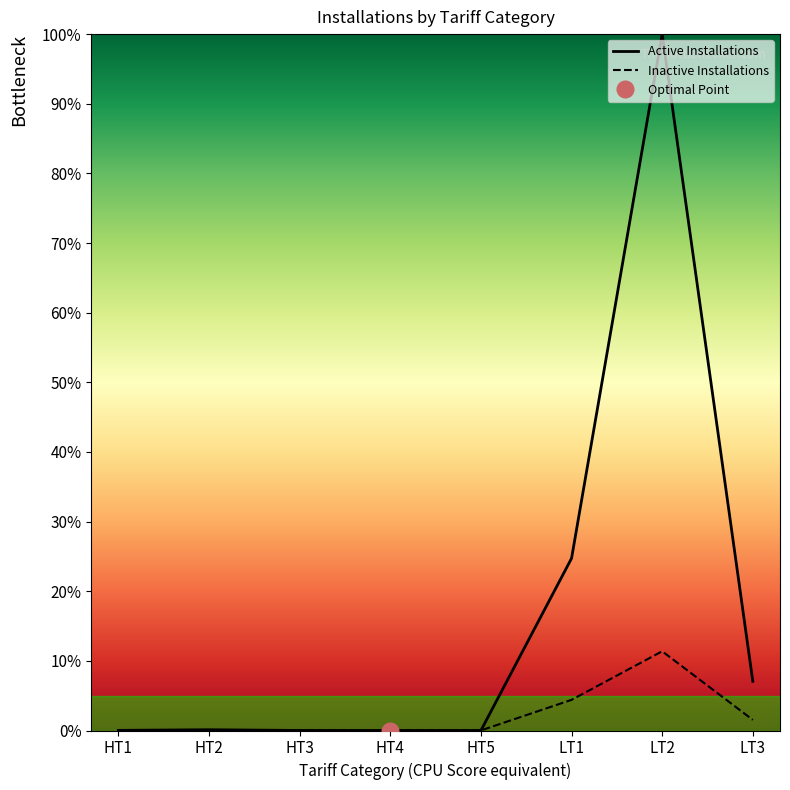

How many lines are shown in the chart?

2